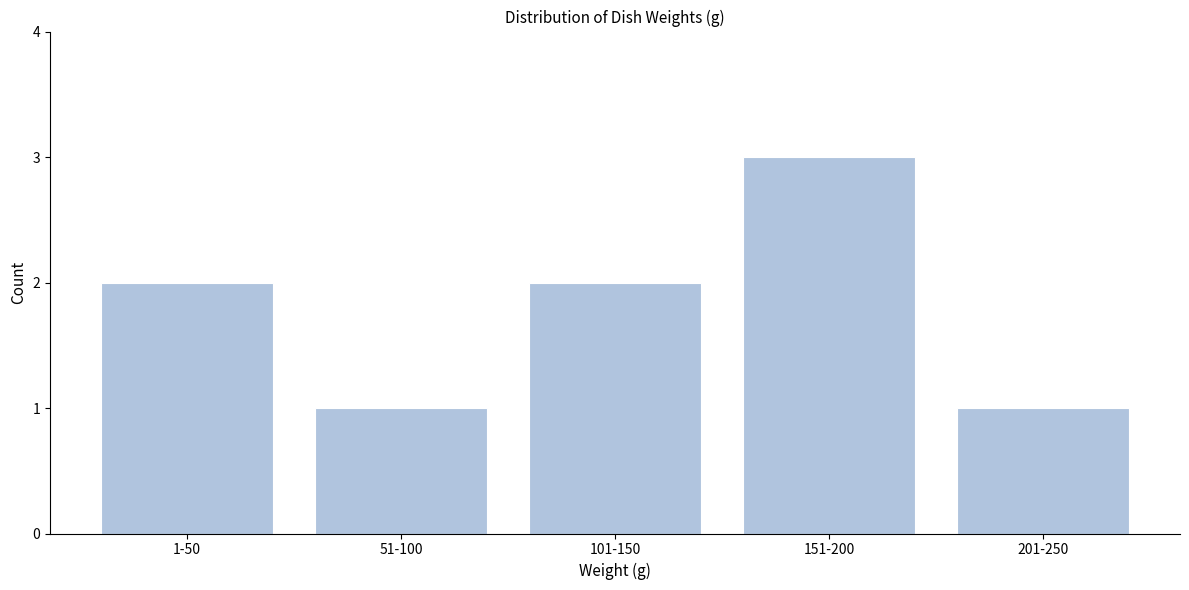

Reading left to right, extract all data points from this chart.

2	1	2	3	1